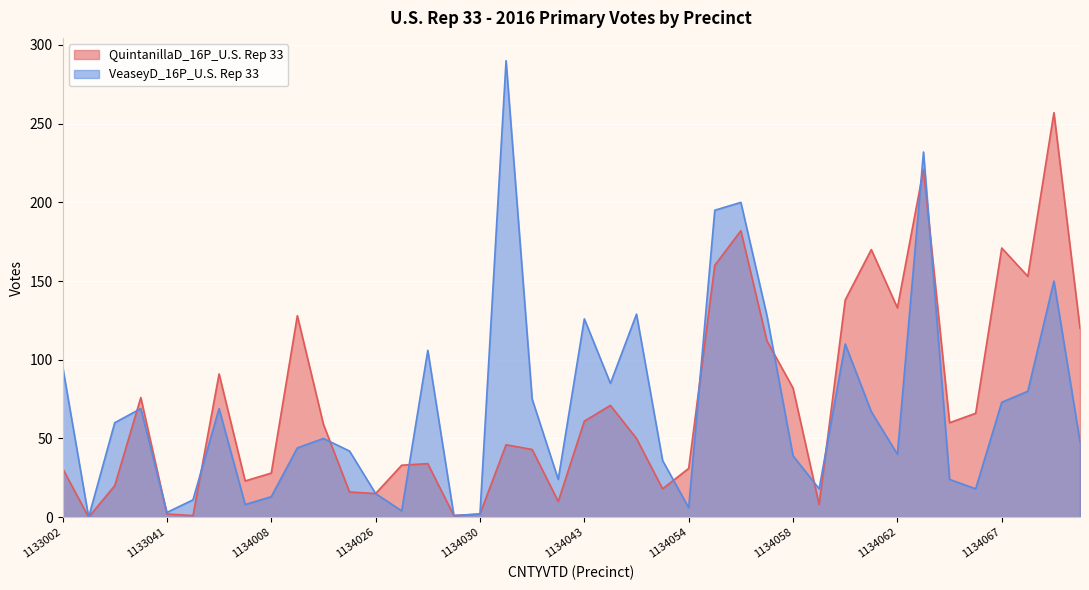

How many values in QuintanillaD_16P_U.S. Rep 33 are above zero?

39